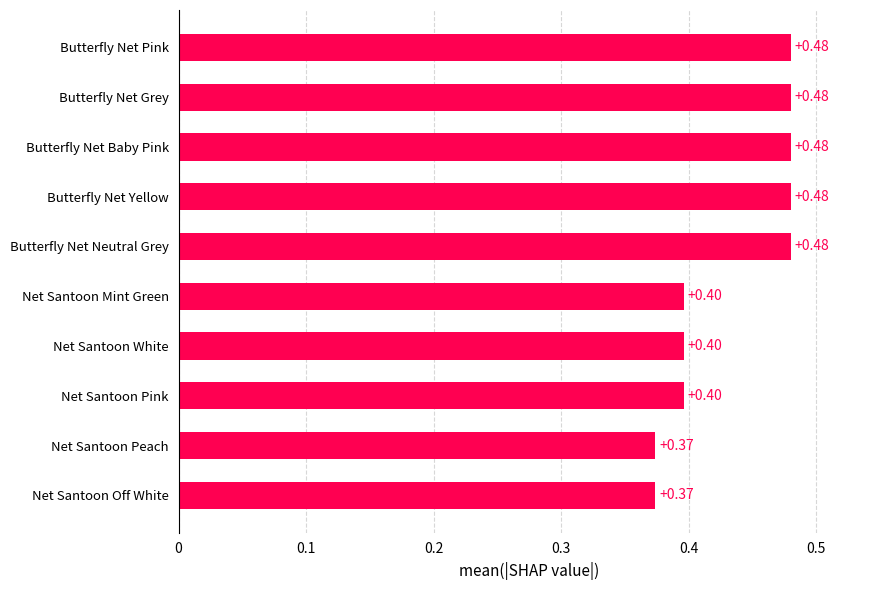

Does the chart contain stacked bars?

No